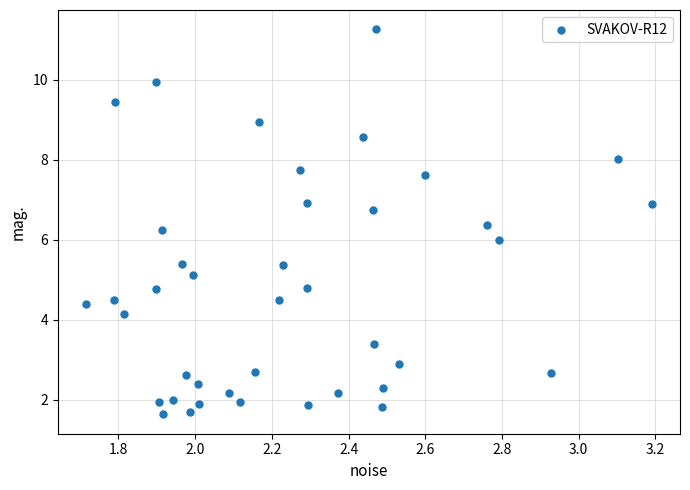

What is the range of Y values (max minus min)?

9.6